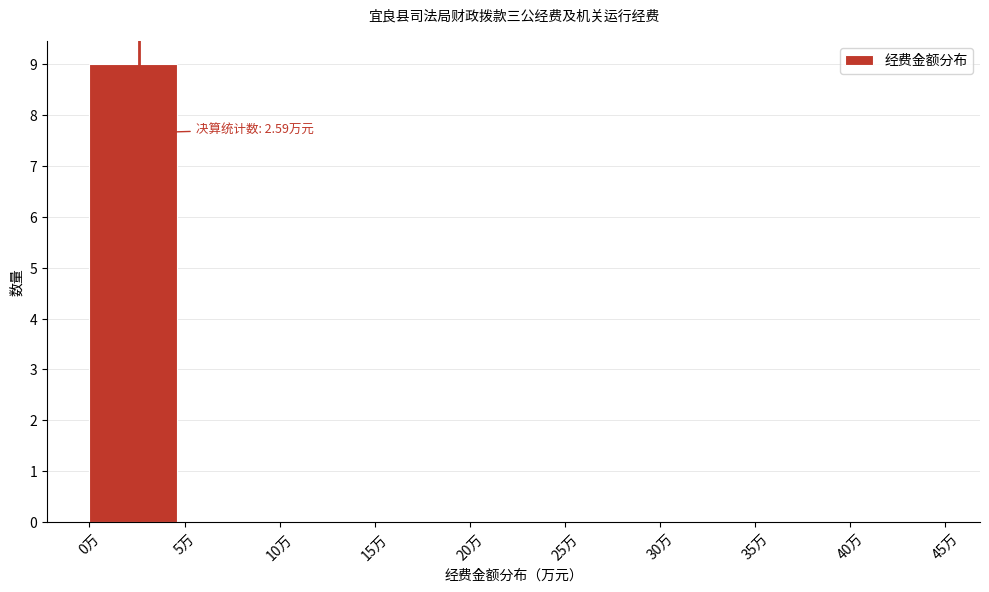

Over which range of the x-axis is the bar tallest?

0 to 5